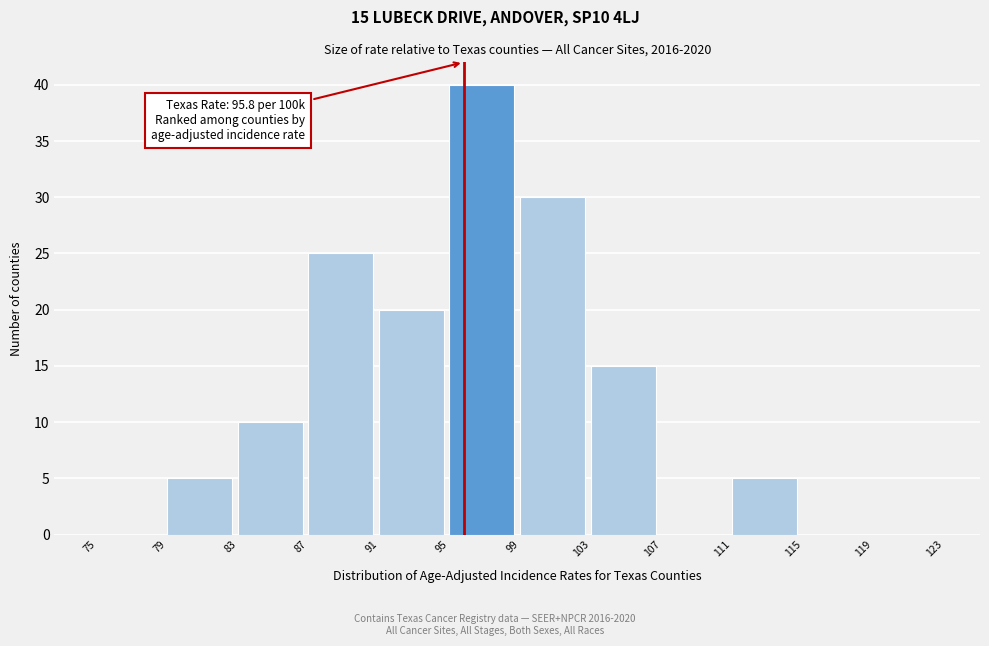

Over which range of the x-axis is the bar tallest?

95 to 99